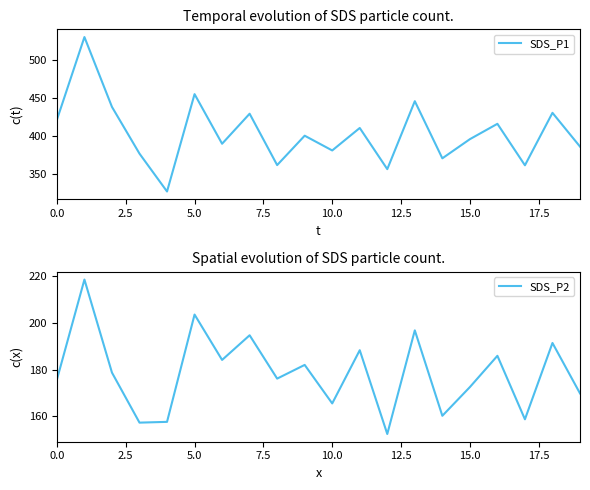

What is the highest value of the SDS_P1 series?

530.3